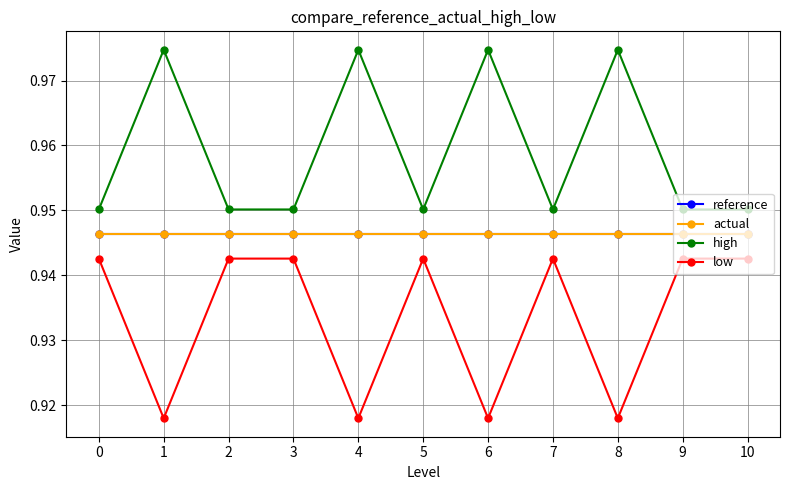

What is the approximate value of high at 7?

1.0